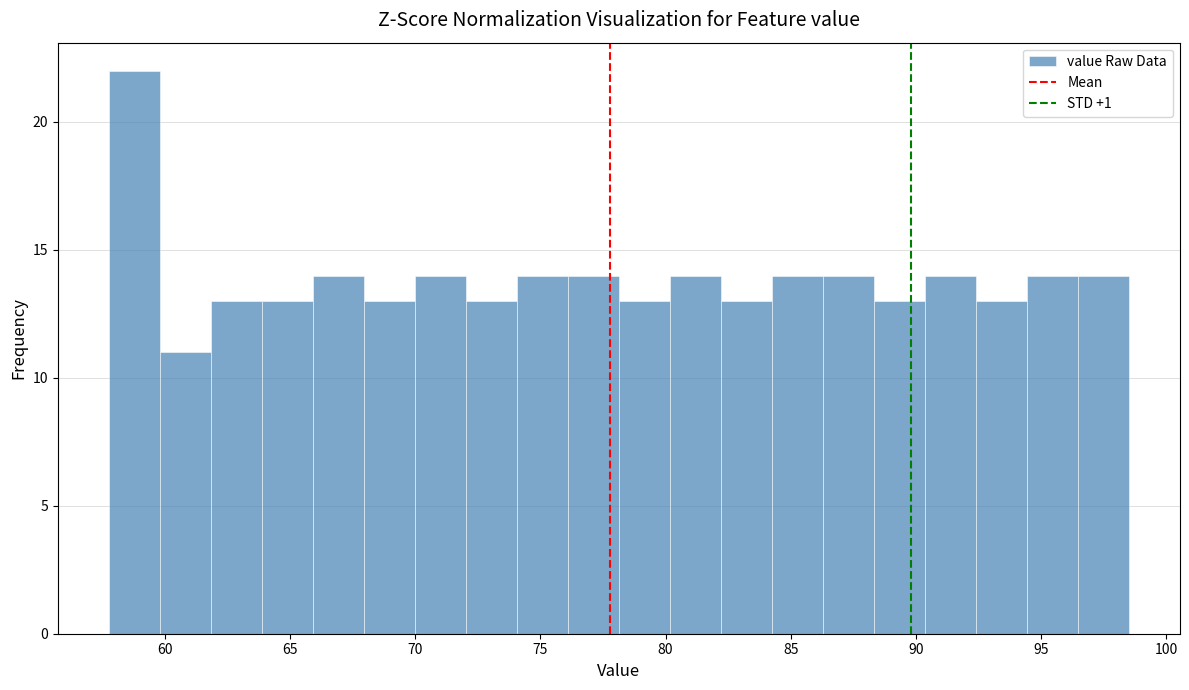

Over which range of the x-axis is the bar tallest?

58.0 to 60.0